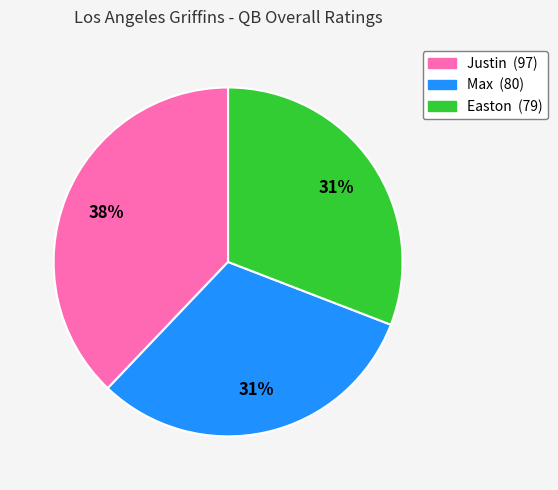

To the nearest percent, what percentage of the pie is Max (80)?

31%